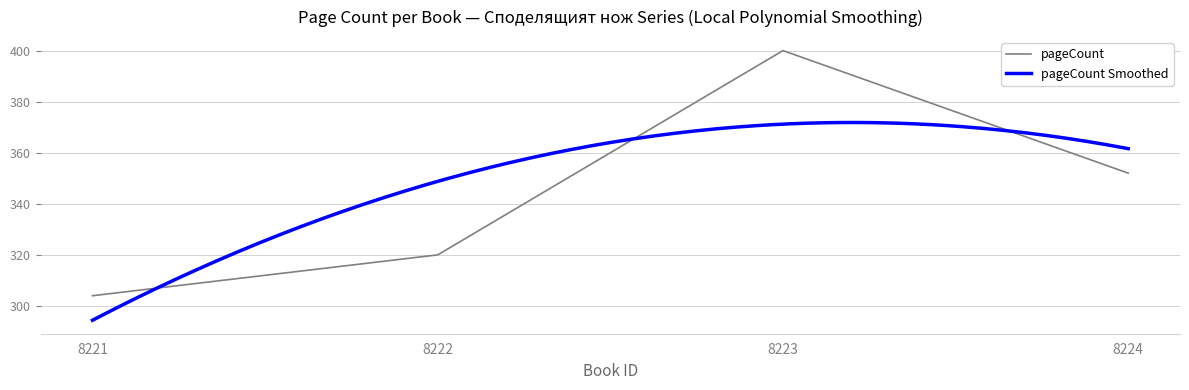

Reading left to right, transcribe all the data shown in this chart.

8221=304	8222=320	8223=400	8224=352